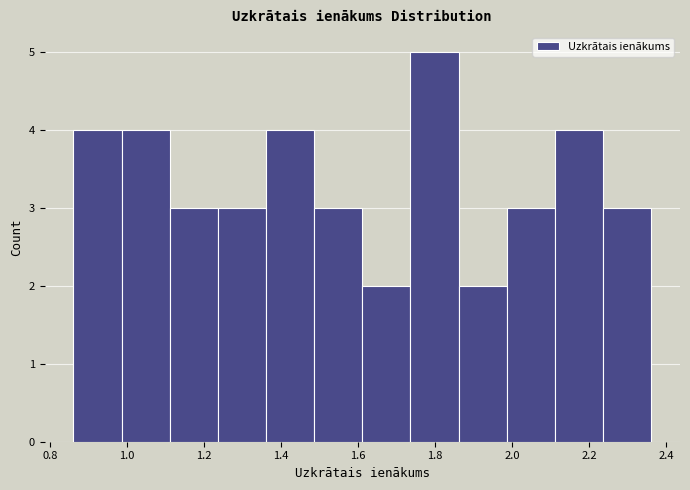

Reading left to right, transcribe this chart: for each bar, give the range it covers on the x-axis and its height. Neither the bar edges nor the heights are printed on the chart, so give them approximately, as read against the axes.

0.86 to 0.98: 4
0.98 to 1.12: 4
1.12 to 1.24: 3
1.24 to 1.36: 3
1.36 to 1.48: 4
1.48 to 1.62: 3
1.62 to 1.74: 2
1.74 to 1.86: 5
1.86 to 1.98: 2
1.98 to 2.12: 3
2.12 to 2.24: 4
2.24 to 2.36: 3